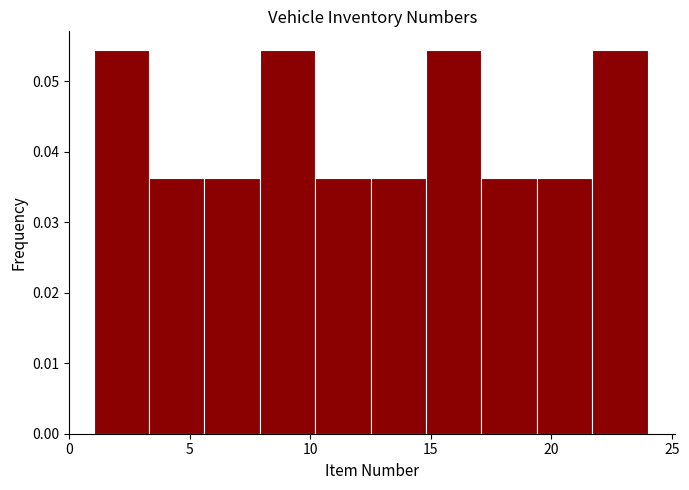

How tall is the bar that spans 19.4 to 21.7 on the x-axis? Neither the bar edges nor the heights are printed on the chart, so give them approximately, as read against the axes.

0.036